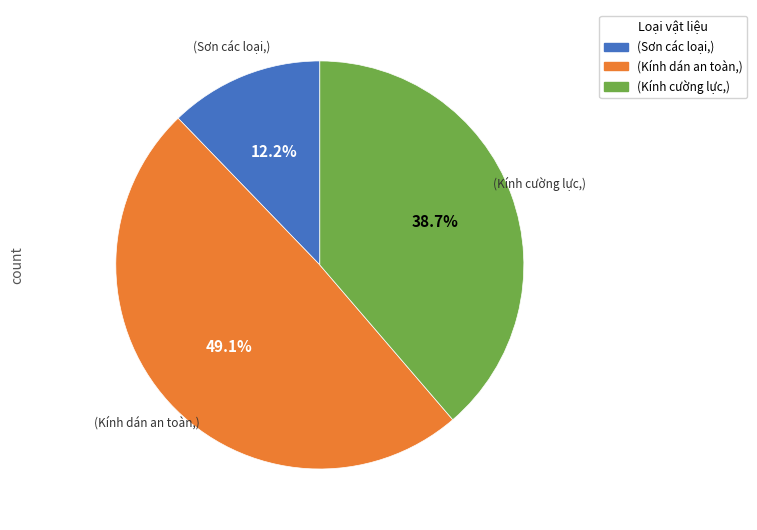

How many slices are in this pie chart?

3